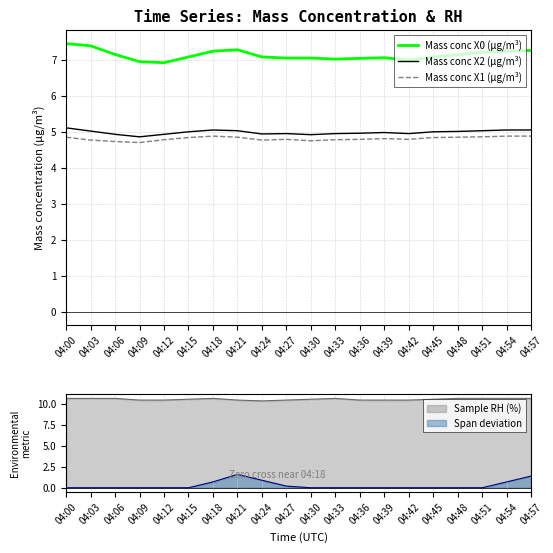

True or false: Mass conc X2 (μg/m³) and Mass conc X0 (μg/m³) cross at least once.

False